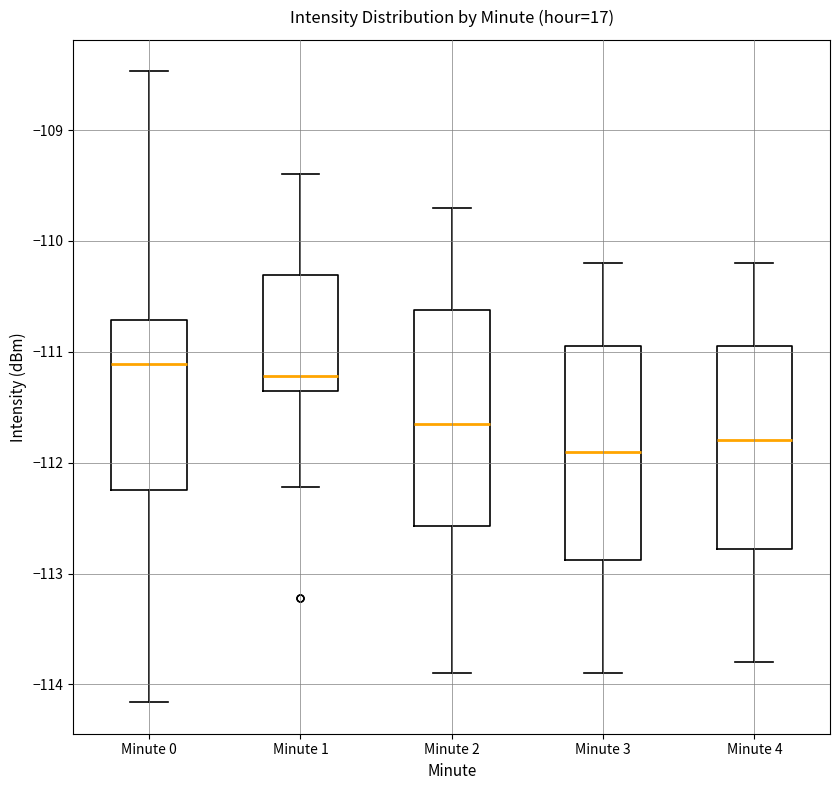

Reading left to right, read every box against the y-axis: the position of its median line, the range the box covers, and the ends of its whiskers. The values are not printed on the chart, so give them approximately, as read against the axis.

Minute 0: median -111.1, box -112.2 to -110.7, whiskers -114.2 to -108.5
Minute 1: median -111.2, box -111.4 to -110.3, whiskers -112.2 to -109.4
Minute 2: median -111.6, box -112.6 to -110.6, whiskers -113.9 to -109.7
Minute 3: median -111.9, box -112.9 to -110.9, whiskers -113.9 to -110.2
Minute 4: median -111.8, box -112.8 to -110.9, whiskers -113.8 to -110.2